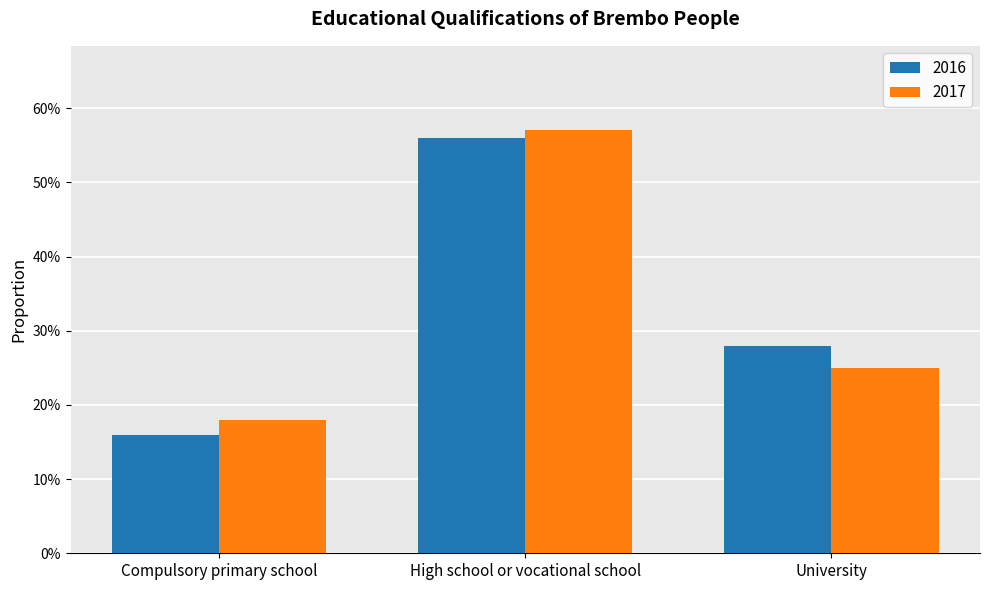

Are the bars grouped side by side (vs. stacked)?

Yes